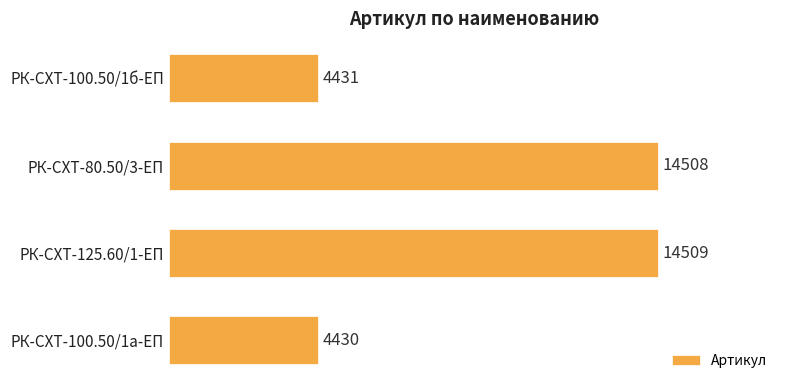

List the labels in order of value, smallest first.

РК-СХТ-100.50/1а-ЕП, РК-СХТ-100.50/1б-ЕП, РК-СХТ-80.50/3-ЕП, РК-СХТ-125.60/1-ЕП